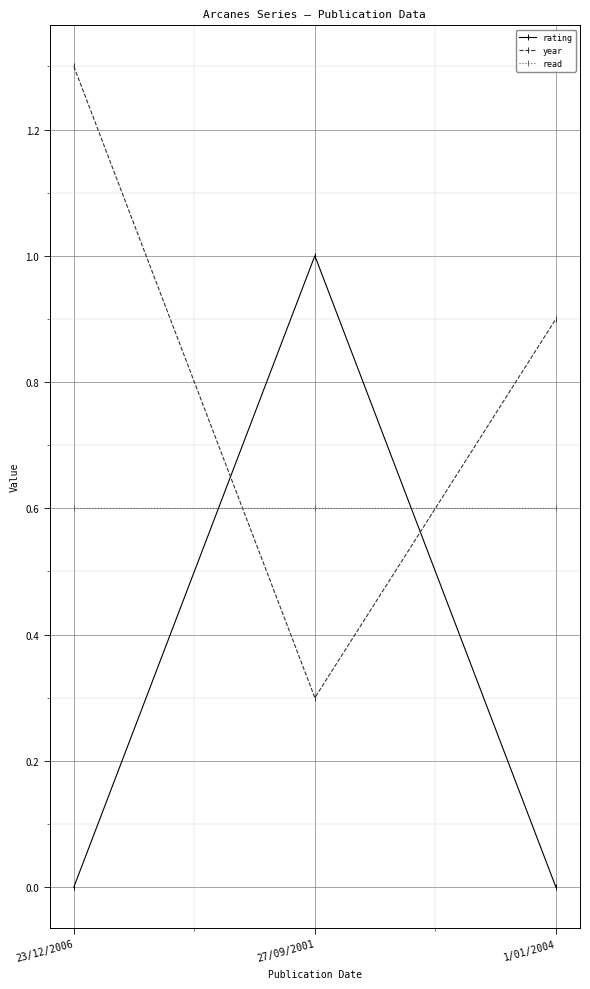

Reading left to right, transcribe all the data shown in this chart.

rating: 23/12/2006=0.0	27/09/2001=1.0	1/01/2004=0.0
year: 23/12/2006=1.3	27/09/2001=0.3	1/01/2004=0.9
read: 23/12/2006=0.6	27/09/2001=0.6	1/01/2004=0.6